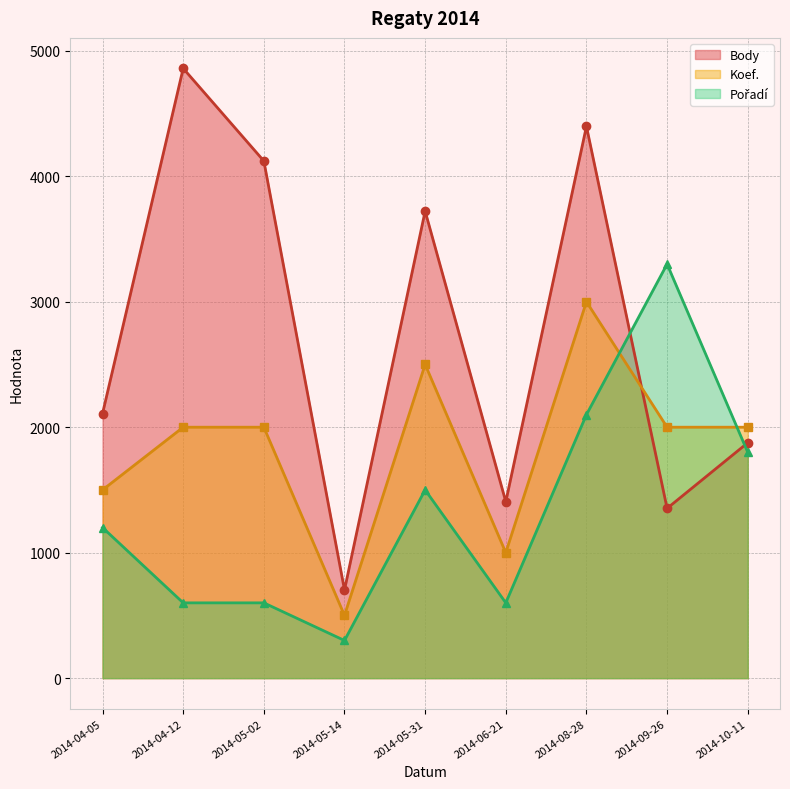

Which label corresponds to the smallest value in the chart?

2014-05-14